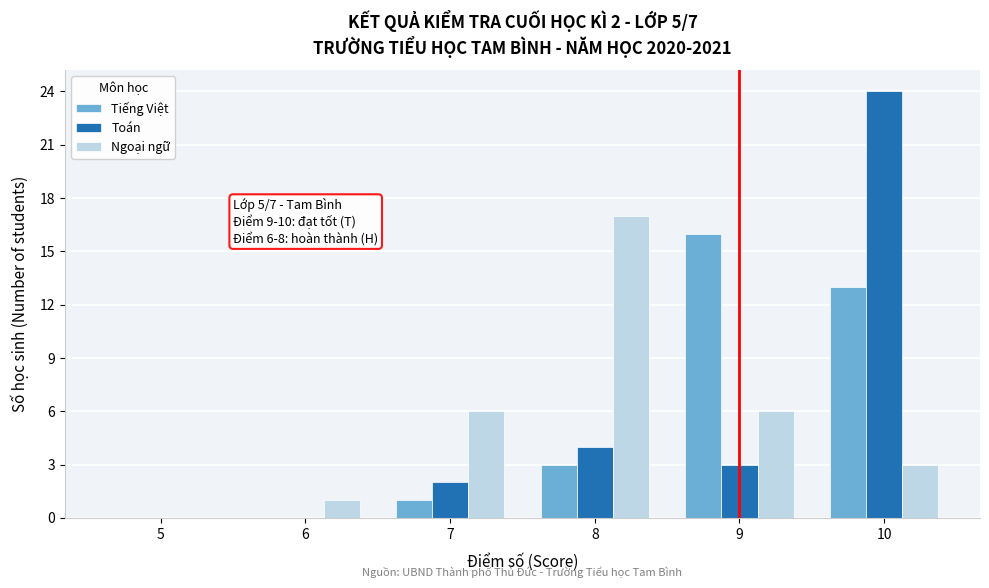

Reading right to left, what are all the values shown in this chart?

Tiếng Việt: 10=13	9=16	8=3	7=1	6=0	5=0
Toán: 10=24	9=3	8=4	7=2	6=0	5=0
Ngoại ngữ: 10=3	9=6	8=17	7=6	6=1	5=0